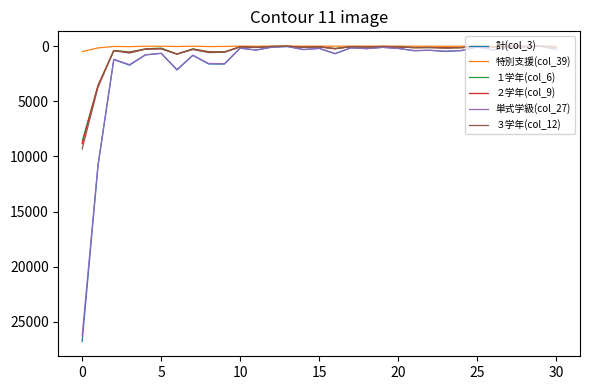

Is this an area chart (filled region under the line)?

No